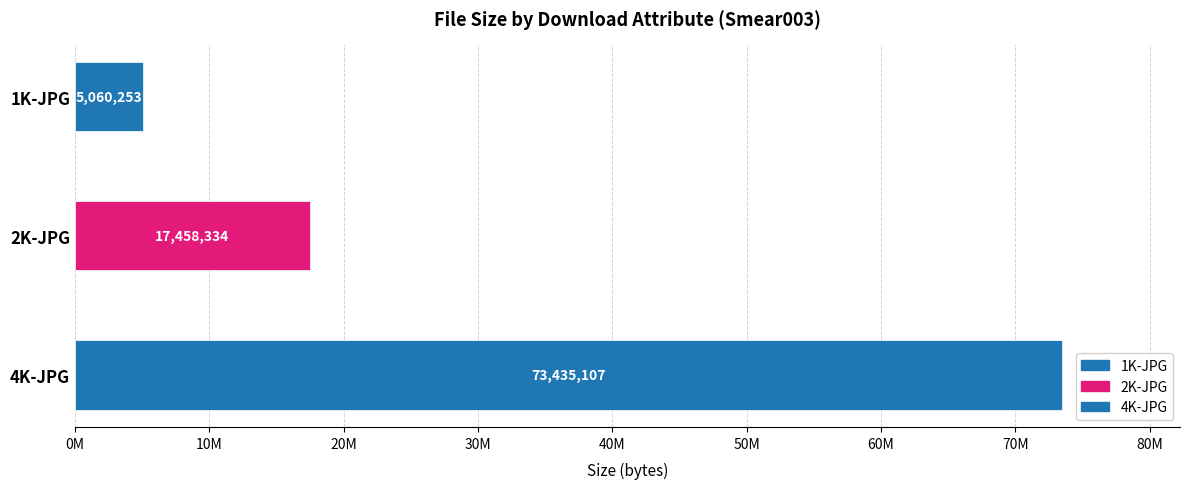

What is the difference between the maximum and minimum values?

68374854